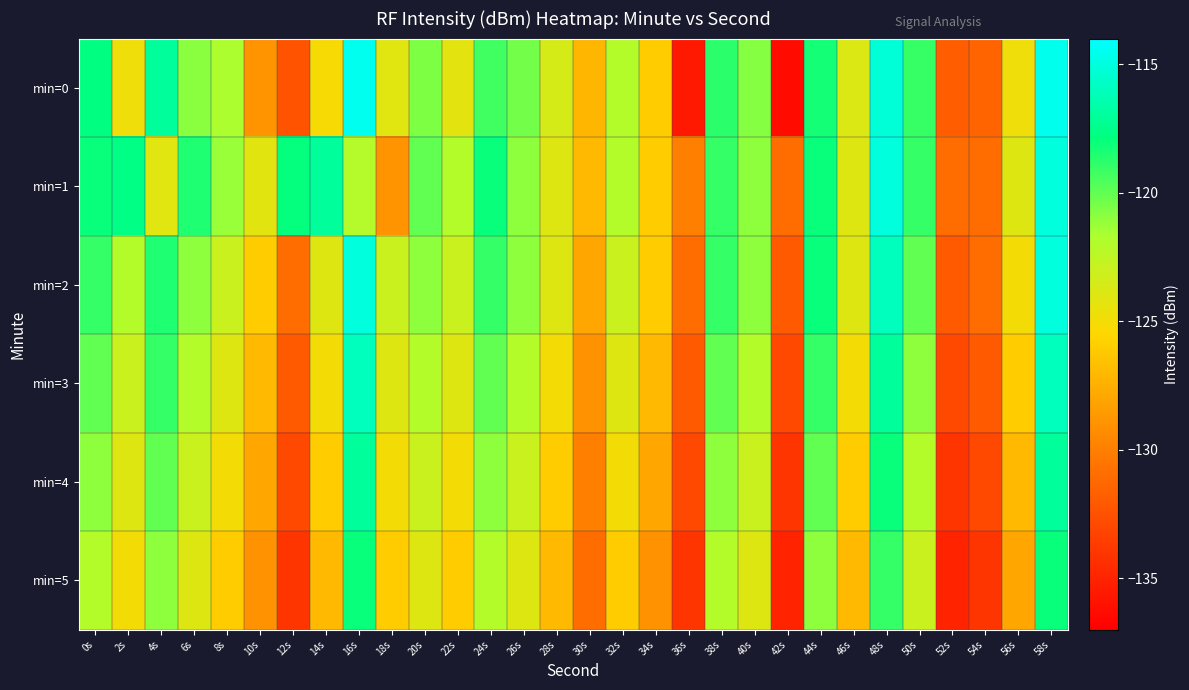

Reading left to right, transcribe all the data shown in this chart.

min=0: 0s=-117.8	2s=-124.8	4s=-117.0	6s=-120.9	8s=-121.7	10s=-129.0	12s=-132.4	14s=-125.2	16s=-114.5	18s=-124.1	20s=-120.6	22s=-124.2	24s=-119.3	26s=-120.4	28s=-123.5	30s=-127.2	32s=-122.0	34s=-126.0	36s=-135.5	38s=-118.8	40s=-120.8	42s=-136.3	44s=-118.3	46s=-123.9	48s=-115.2	50s=-119.1	52s=-131.8	54s=-131.4	56s=-124.7	58s=-114.6
min=1: 0s=-118.0	2s=-117.7	4s=-124.1	6s=-118.5	8s=-121.2	10s=-124.2	12s=-117.9	14s=-117.0	16s=-122.1	18s=-128.9	20s=-120.0	22s=-122.0	24s=-118.0	26s=-121.0	28s=-124.0	30s=-127.0	32s=-122.0	34s=-126.0	36s=-130.0	38s=-119.0	40s=-121.0	42s=-131.0	44s=-118.0	46s=-124.0	48s=-115.0	50s=-119.0	52s=-131.0	54s=-131.0	56s=-124.0	58s=-115.0
min=2: 0s=-119.0	2s=-122.0	4s=-118.5	6s=-121.0	8s=-123.0	10s=-126.0	12s=-131.0	14s=-124.0	16s=-115.0	18s=-123.0	20s=-121.0	22s=-123.0	24s=-119.0	26s=-121.0	28s=-124.0	30s=-128.0	32s=-123.0	34s=-126.0	36s=-131.0	38s=-119.0	40s=-121.0	42s=-132.0	44s=-118.0	46s=-124.0	48s=-116.0	50s=-120.0	52s=-132.0	54s=-131.0	56s=-125.0	58s=-115.0
min=3: 0s=-120.0	2s=-123.0	4s=-119.0	6s=-122.0	8s=-124.0	10s=-127.0	12s=-132.0	14s=-125.0	16s=-116.0	18s=-124.0	20s=-122.0	22s=-124.0	24s=-120.0	26s=-122.0	28s=-125.0	30s=-129.0	32s=-124.0	34s=-127.0	36s=-132.0	38s=-120.0	40s=-122.0	42s=-133.0	44s=-119.0	46s=-125.0	48s=-117.0	50s=-121.0	52s=-133.0	54s=-132.0	56s=-126.0	58s=-116.0
min=4: 0s=-121.0	2s=-124.0	4s=-120.0	6s=-123.0	8s=-125.0	10s=-128.0	12s=-133.0	14s=-126.0	16s=-117.0	18s=-125.0	20s=-123.0	22s=-125.0	24s=-121.0	26s=-123.0	28s=-126.0	30s=-130.0	32s=-125.0	34s=-128.0	36s=-133.0	38s=-121.0	40s=-123.0	42s=-134.0	44s=-120.0	46s=-126.0	48s=-118.0	50s=-122.0	52s=-134.0	54s=-133.0	56s=-127.0	58s=-117.0
min=5: 0s=-122.0	2s=-125.0	4s=-121.0	6s=-124.0	8s=-126.0	10s=-129.0	12s=-134.0	14s=-127.0	16s=-118.0	18s=-126.0	20s=-124.0	22s=-126.0	24s=-122.0	26s=-124.0	28s=-127.0	30s=-131.0	32s=-126.0	34s=-129.0	36s=-134.0	38s=-122.0	40s=-124.0	42s=-135.0	44s=-121.0	46s=-127.0	48s=-119.0	50s=-123.0	52s=-135.0	54s=-134.0	56s=-128.0	58s=-118.0